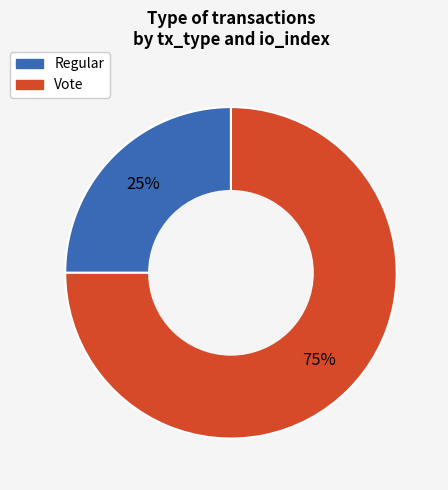

Count the number of slices in the pie.

2